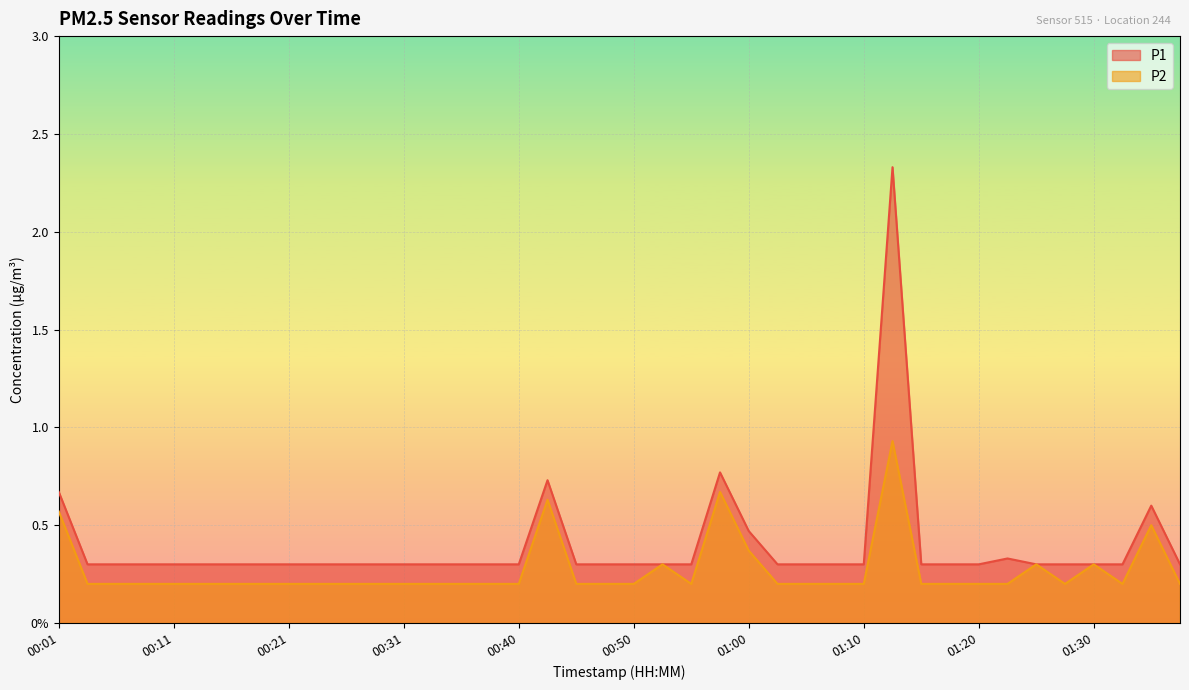

At which label is P1 closest to 1?

00:58